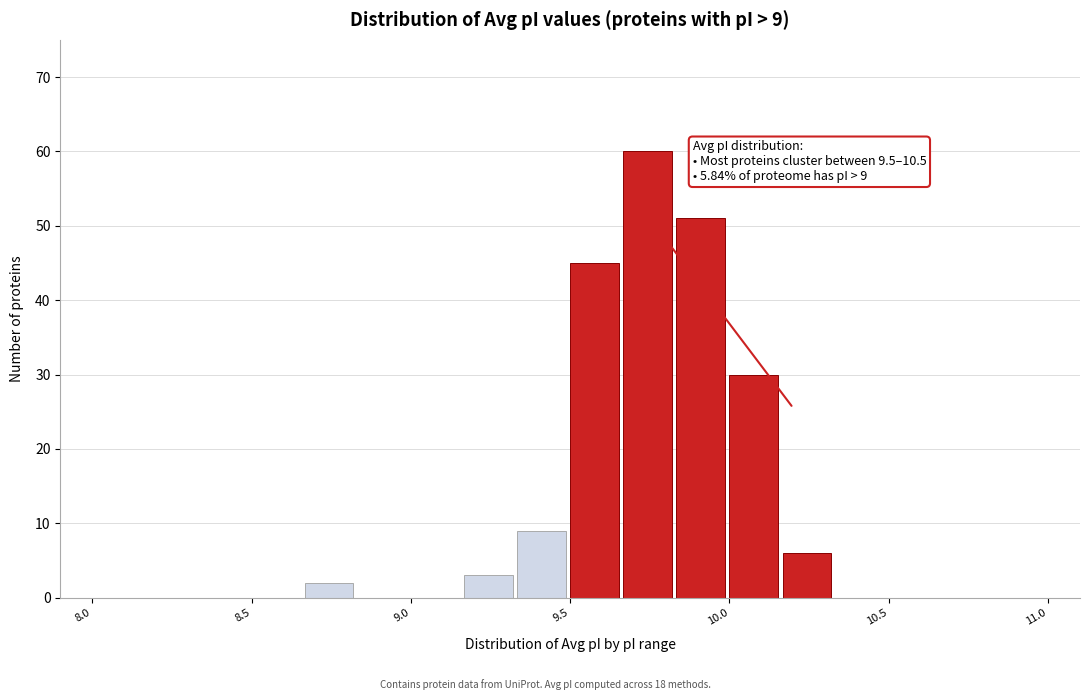

Around what value on the x-axis is the tallest bar? Give the approximate position of its centre, as read against the axis.

9.75